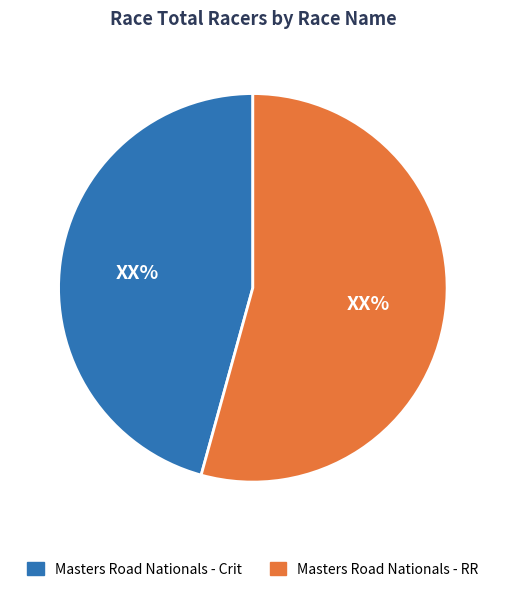

How many slices are in this pie chart?

2